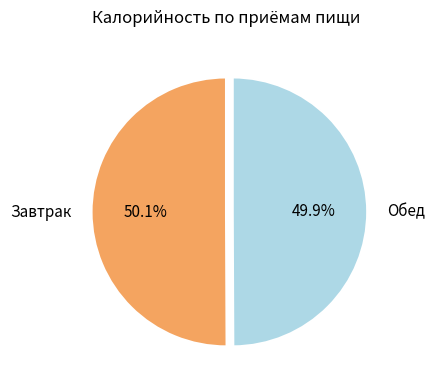

How many slices are in this pie chart?

2